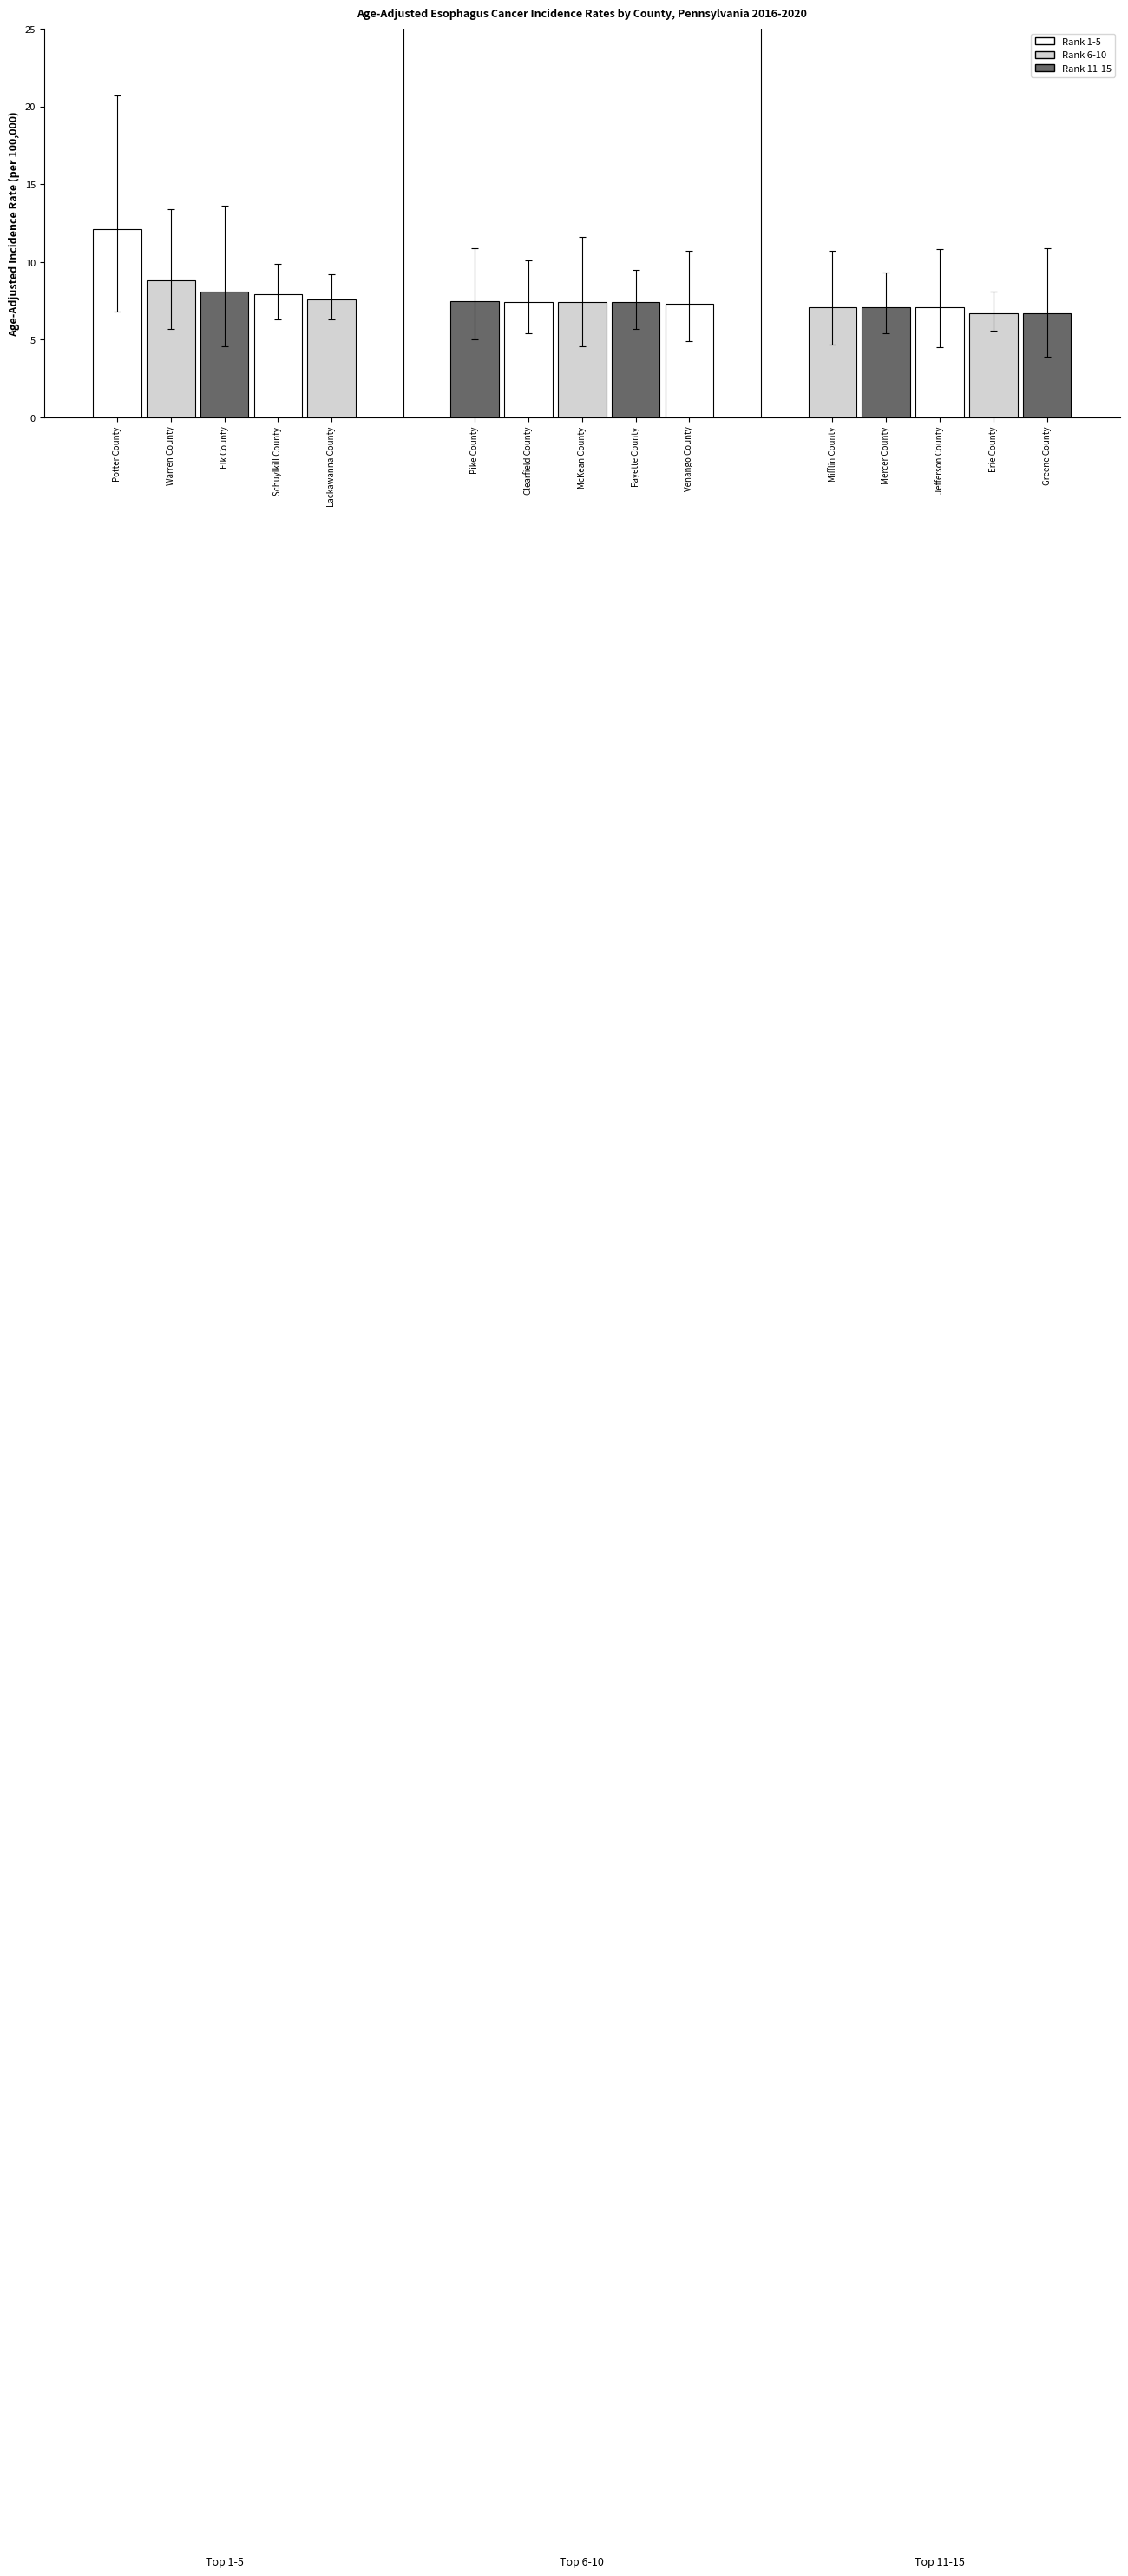

What is the value of the Upper 95% CI bar at the 5th from the left?

9.2